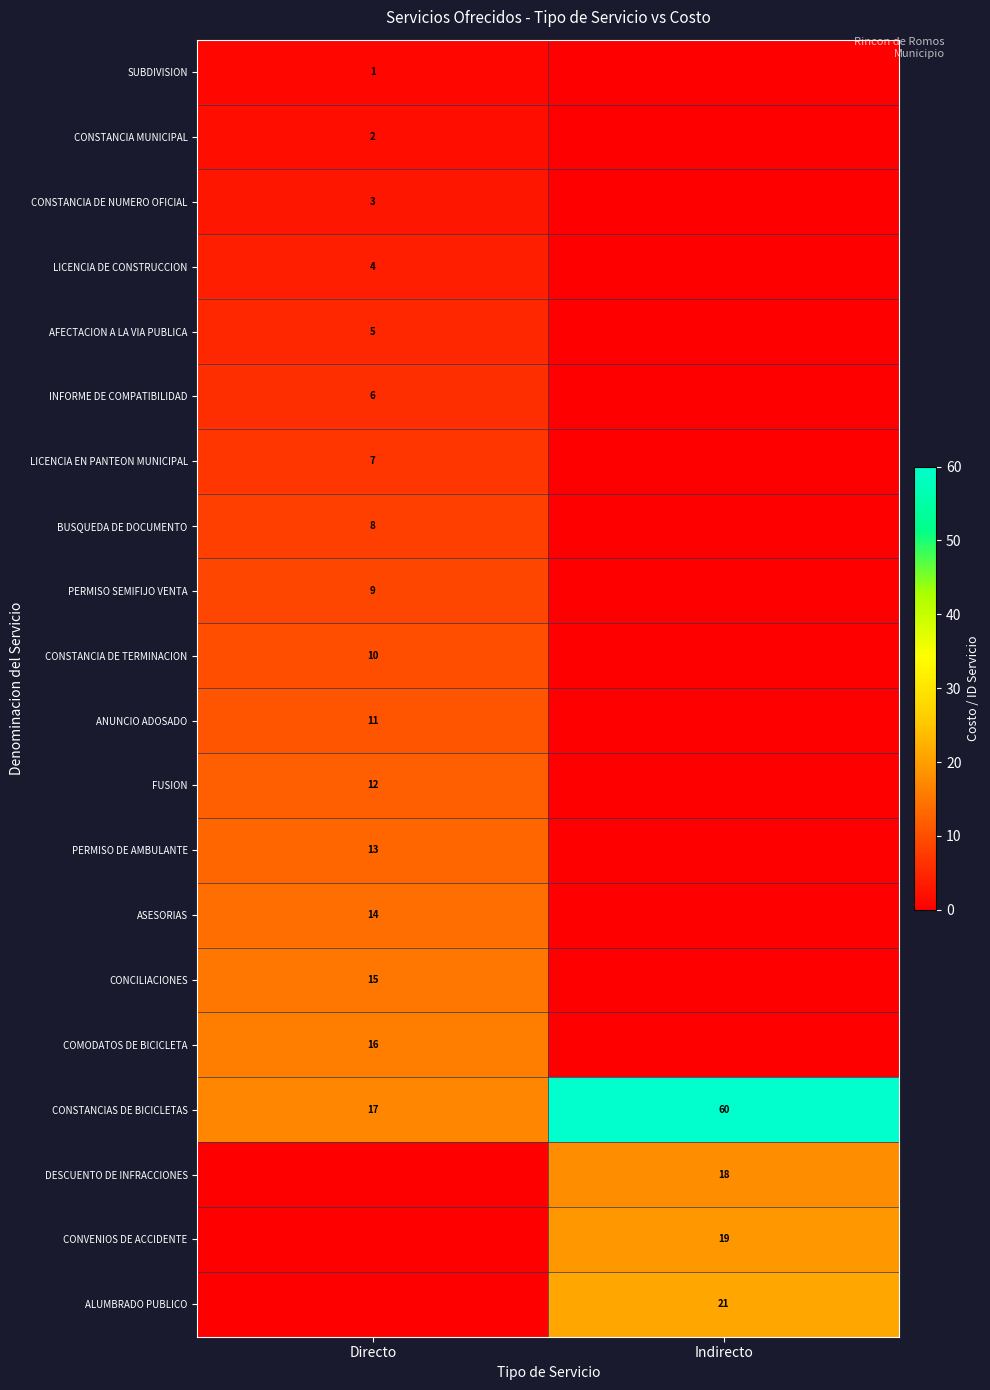

What is the difference between the CONSTANCIAS DE BICICLETAS values at Directo and Indirecto?

43